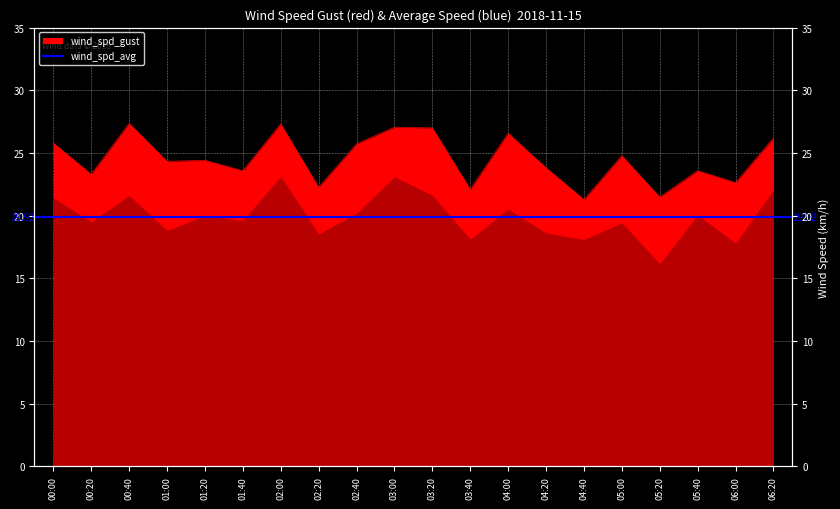

The chart shows a value of 10.0 at 04:40. True or false?

False